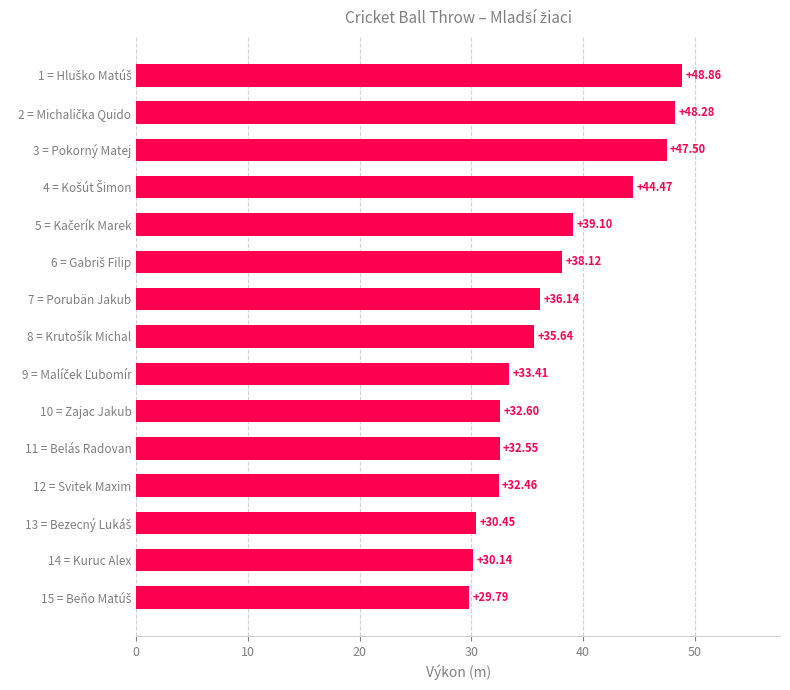

What is the change in value from 14 = Kuruc Alex to 10 = Zajac Jakub?

+2.5